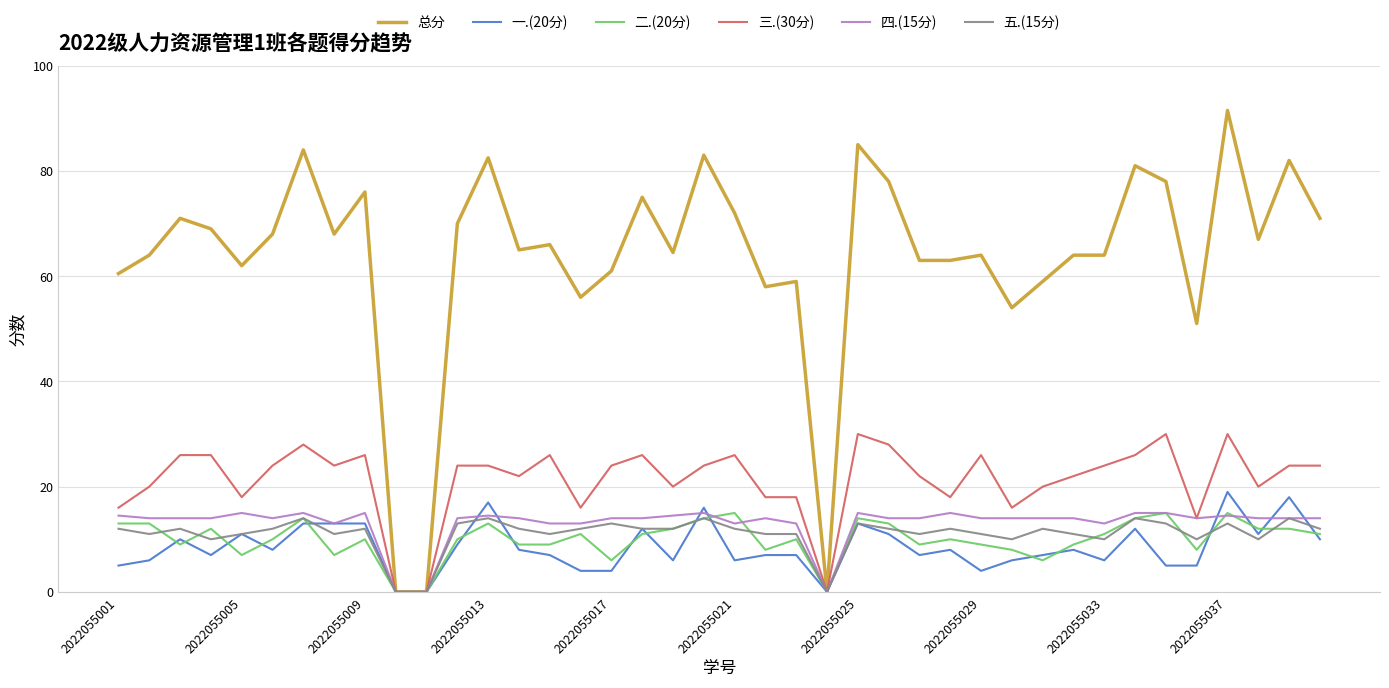

True or false: 五.(15分) and 一.(20分) intersect in this chart.

True